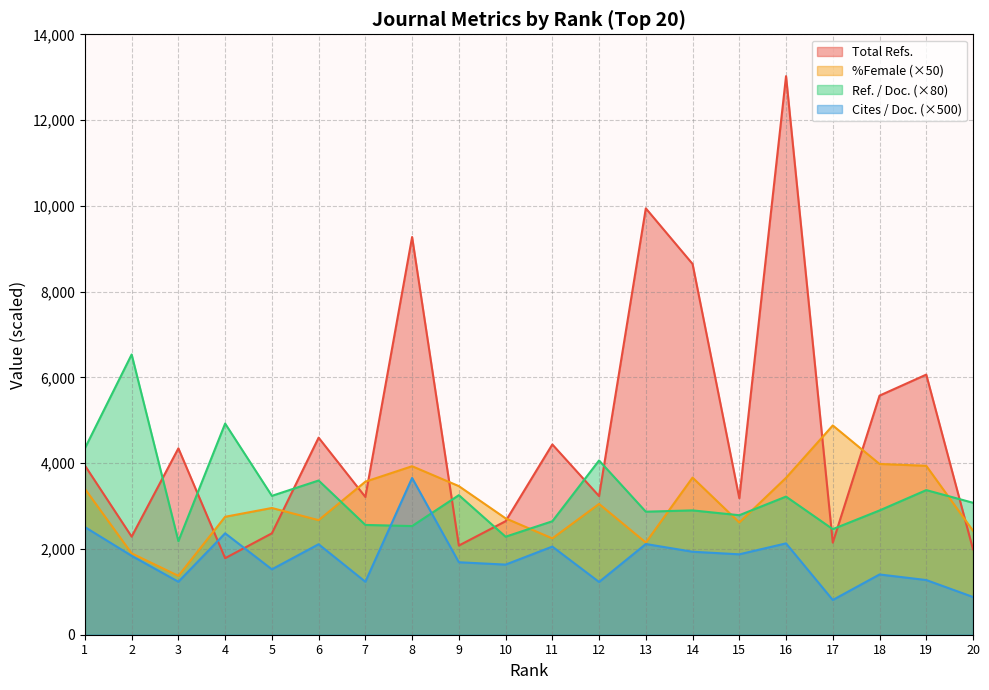

True or false: Ref. / Doc. has more than 0 points higher than both neighbors.

True